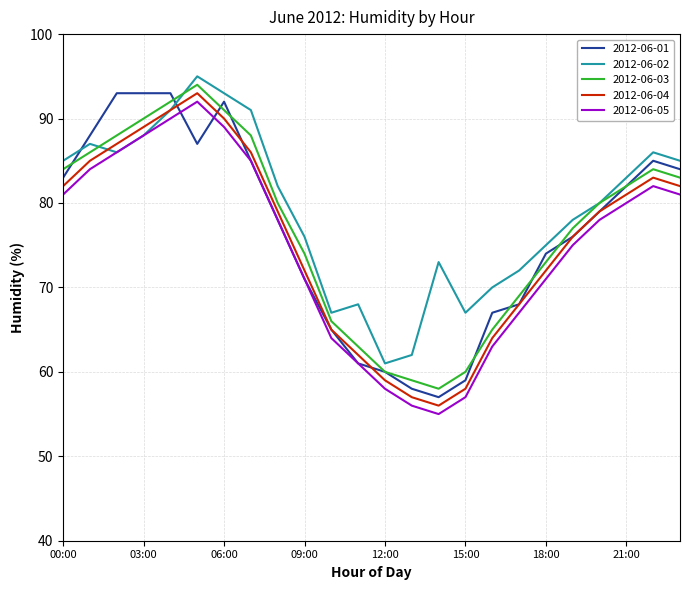

True or false: 2012-06-03 and 2012-06-05 cross at least once.

False